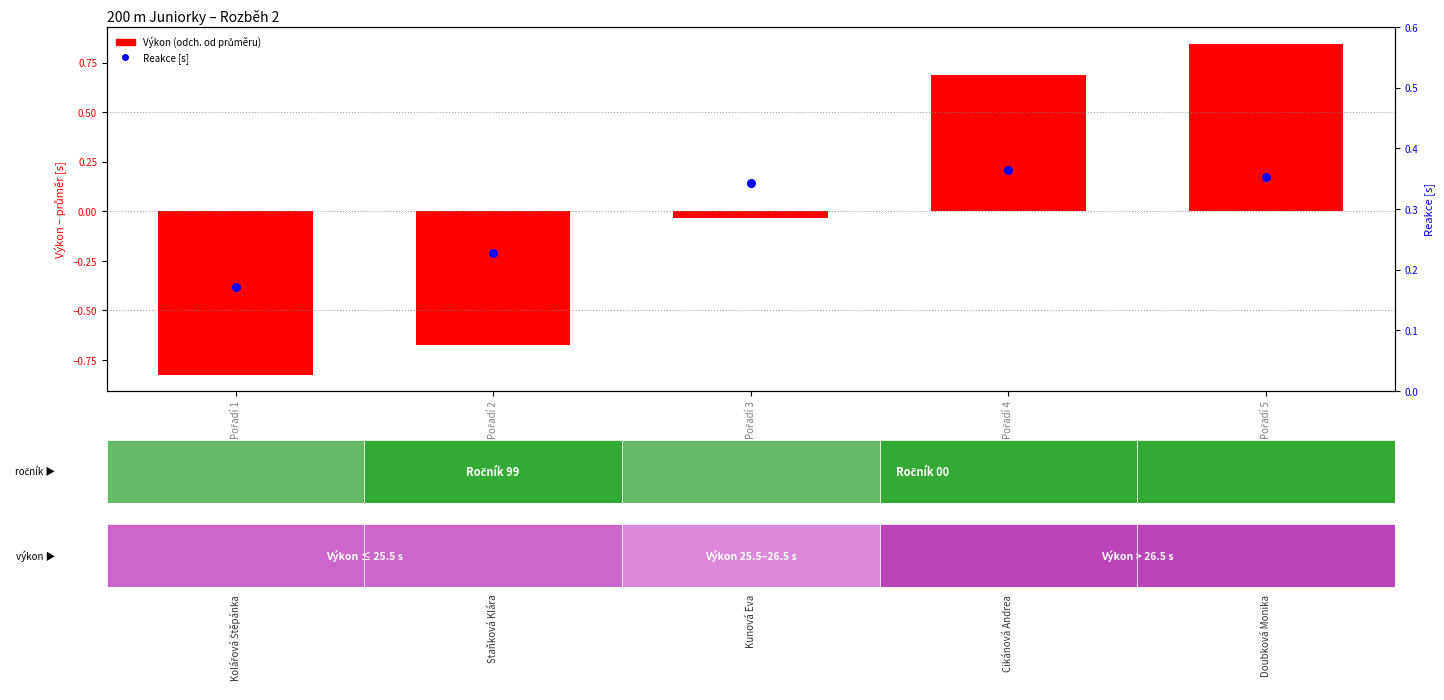

What is the highest value of the Reakce series?

0.4